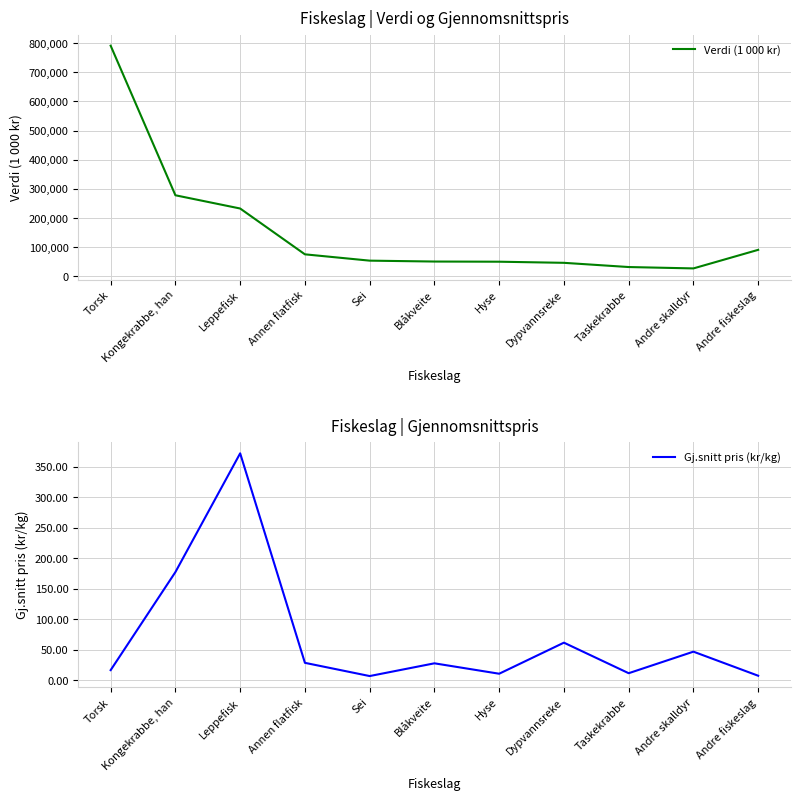

What are all the series names shown in the legend?

Verdi (1 000 kr), Gj.snitt pris (kr/kg)